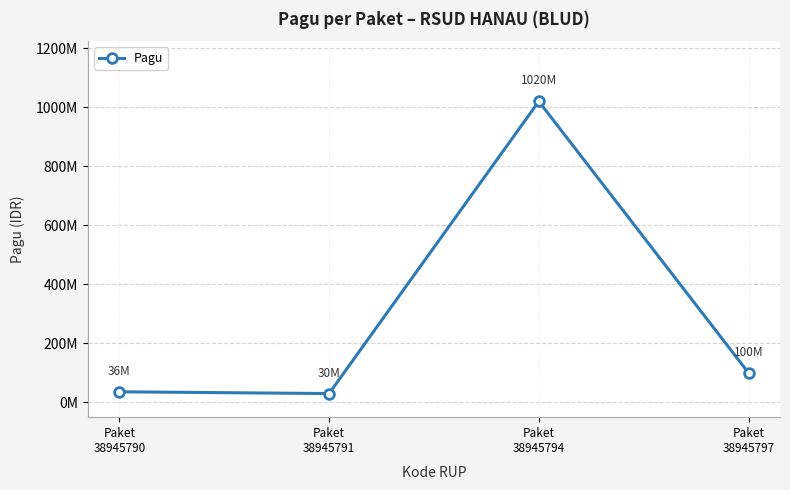

Is this an area chart (filled region under the line)?

No